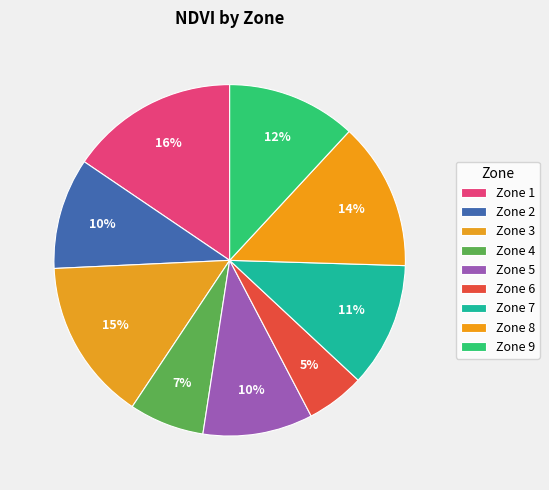

Count the number of slices in the pie.

9